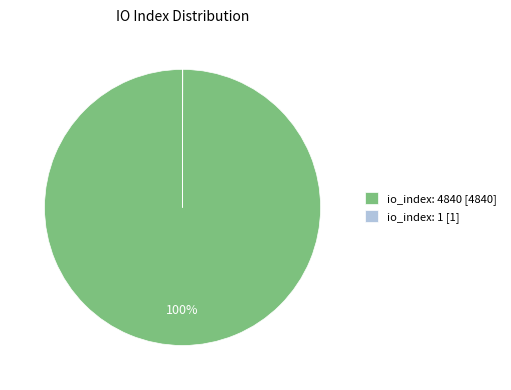

Is there any slice that represents more than half of the pie?

Yes